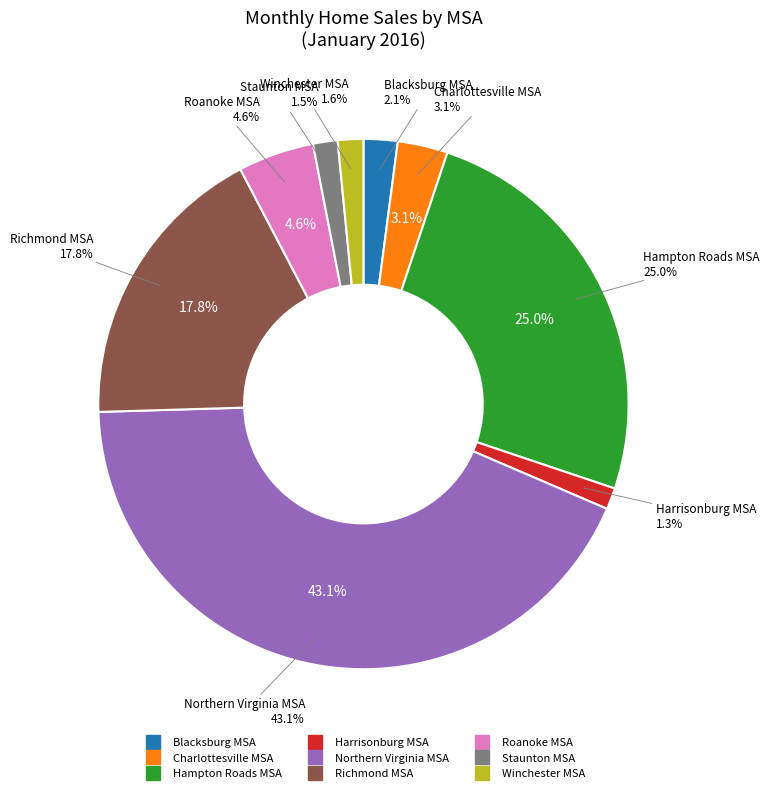

What is the change in value from Richmond MSA to Staunton MSA?

-848